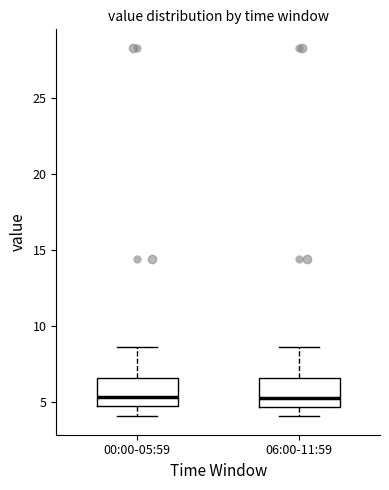

Reading left to right, read every box against the y-axis: the position of its median line, the range the box covers, and the ends of its whiskers. The values are not printed on the chart, so give them approximately, as read against the axis.

00:00-05:59: median 5.5, box 4.5 to 6.5, whiskers 4.0 to 8.5
06:00-11:59: median 5.5, box 4.5 to 6.5, whiskers 4.0 to 8.5